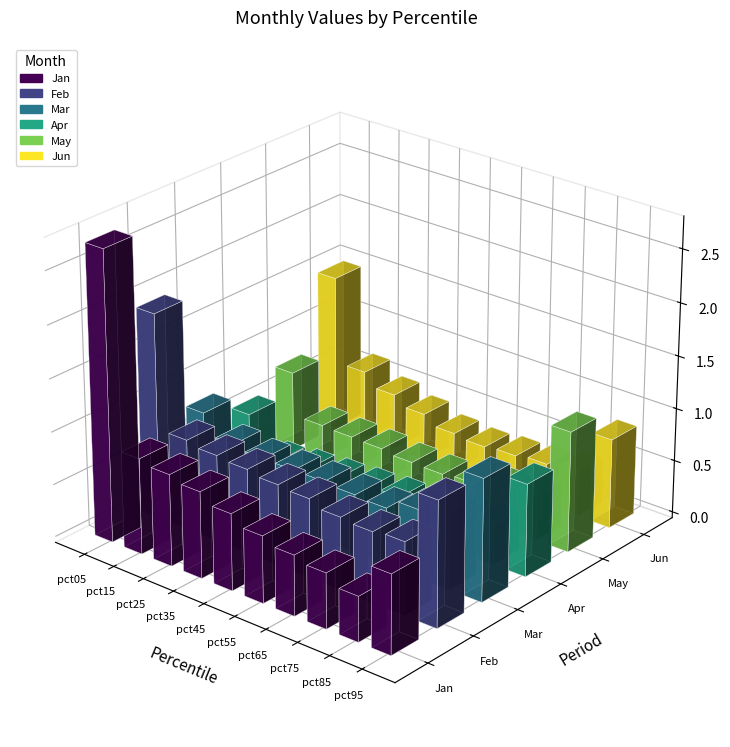

Reading right to left, what are all the values shown in this chart?

Jan: 0.8	0.4	0.5	0.6	0.6	0.7	0.8	0.9	0.9	2.7
Feb: 1.2	0.7	0.7	0.7	0.8	0.8	0.8	0.8	0.9	1.9
Mar: 1.2	0.7	0.6	0.5	0.6	0.6	0.6	0.6	0.6	0.8
Apr: 0.9	0.4	0.4	0.4	0.3	0.3	0.3	0.2	0.2	0.6
May: 1.1	0.4	0.4	0.3	0.3	0.3	0.3	0.3	0.3	0.8
Jun: 0.8	0.4	0.4	0.4	0.3	0.4	0.5	0.5	0.7	1.5